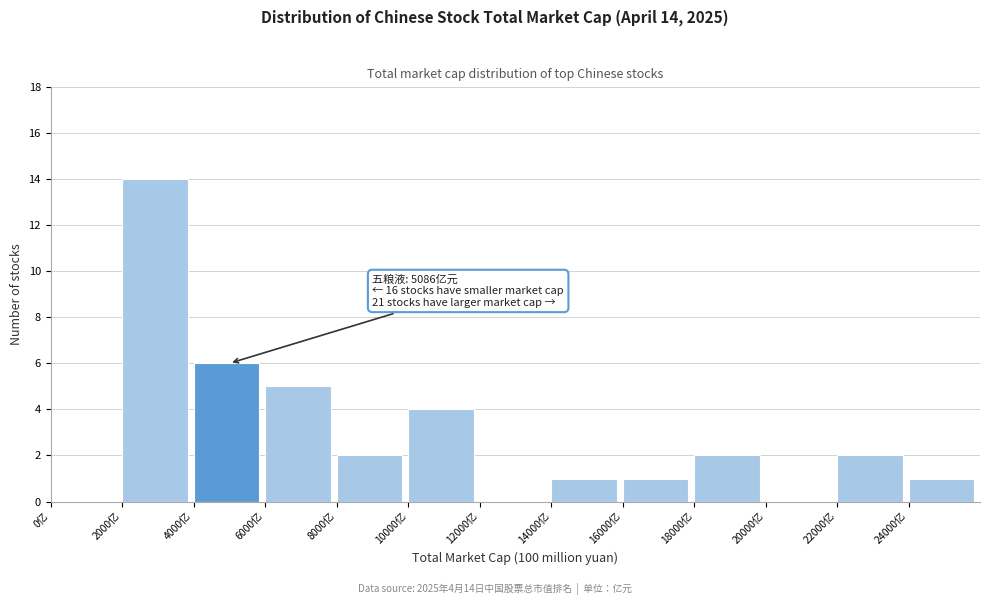

Over which range of the x-axis is the bar tallest?

2000 to 4000